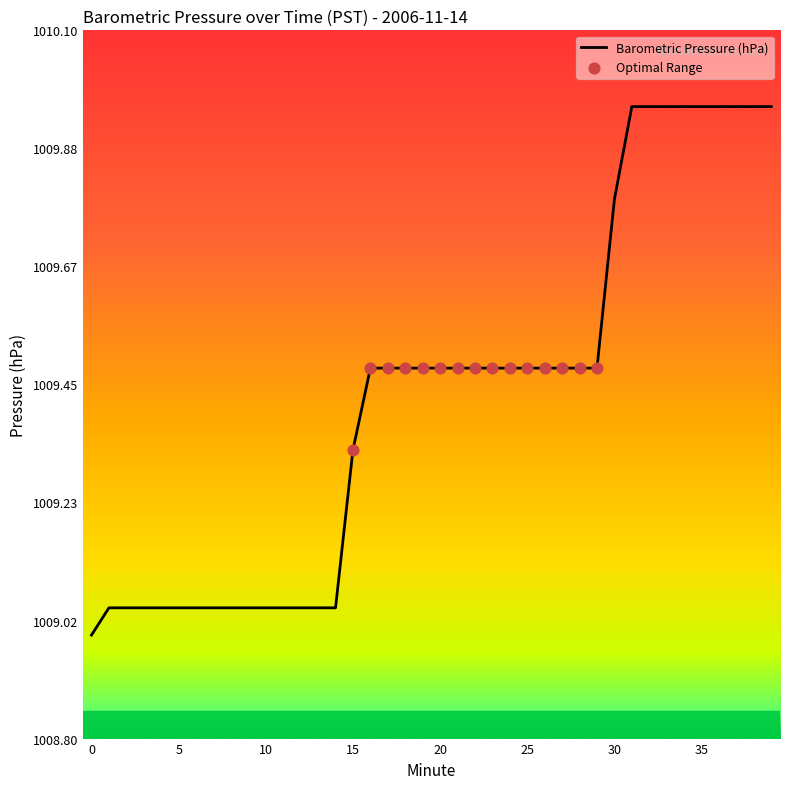

What is the difference between the maximum and minimum values?

1.0